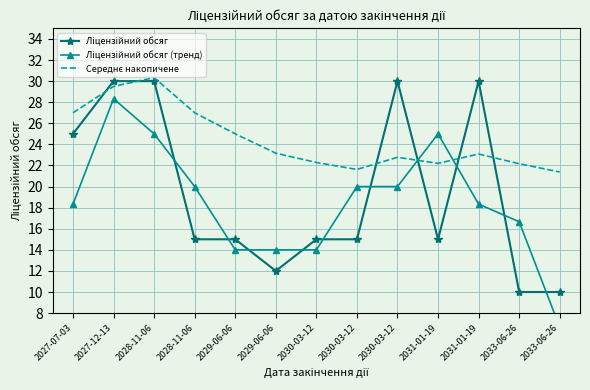

Rank the series by their average value, from lowest to highest.

Ліцензійний обсяг (тренд), Ліцензійний обсяг, Середнє накопичене